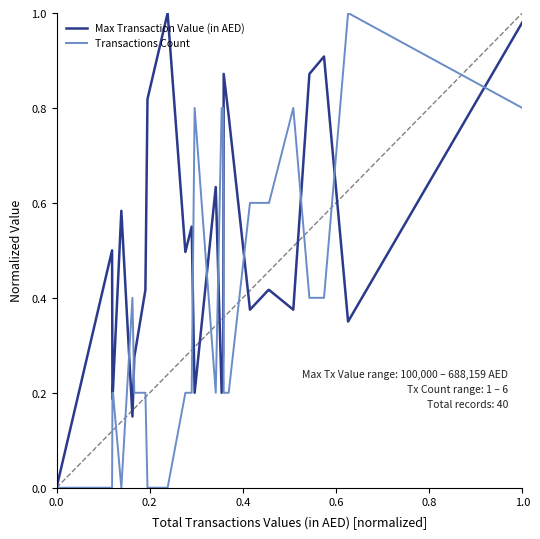

What is the label of the 19th point from the left?

18